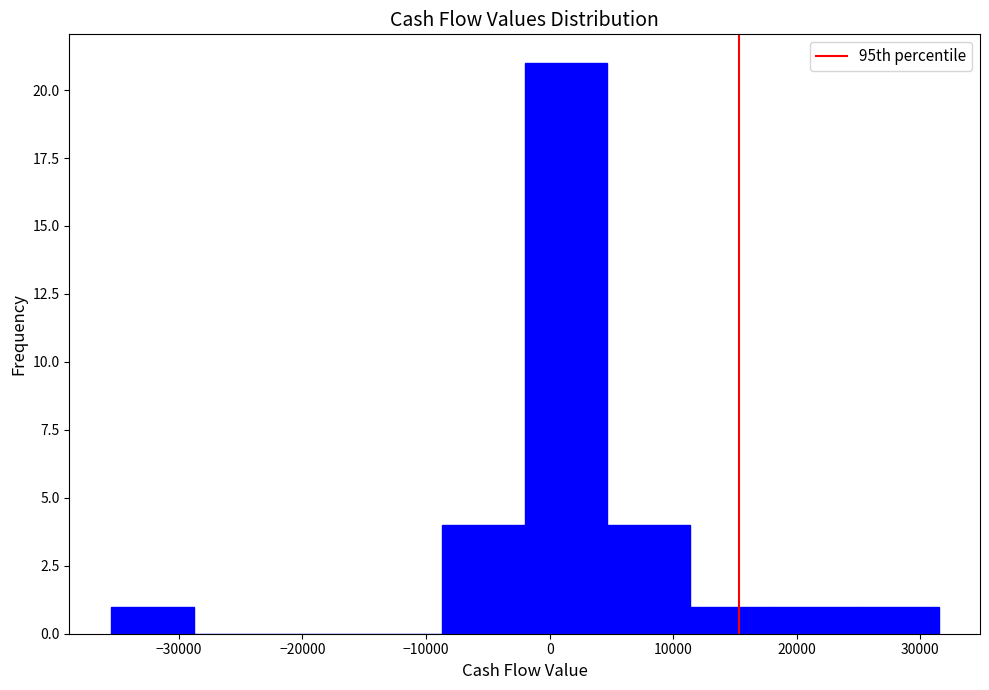

Which range on the x-axis has the tallest bar?

-2000 to 5000